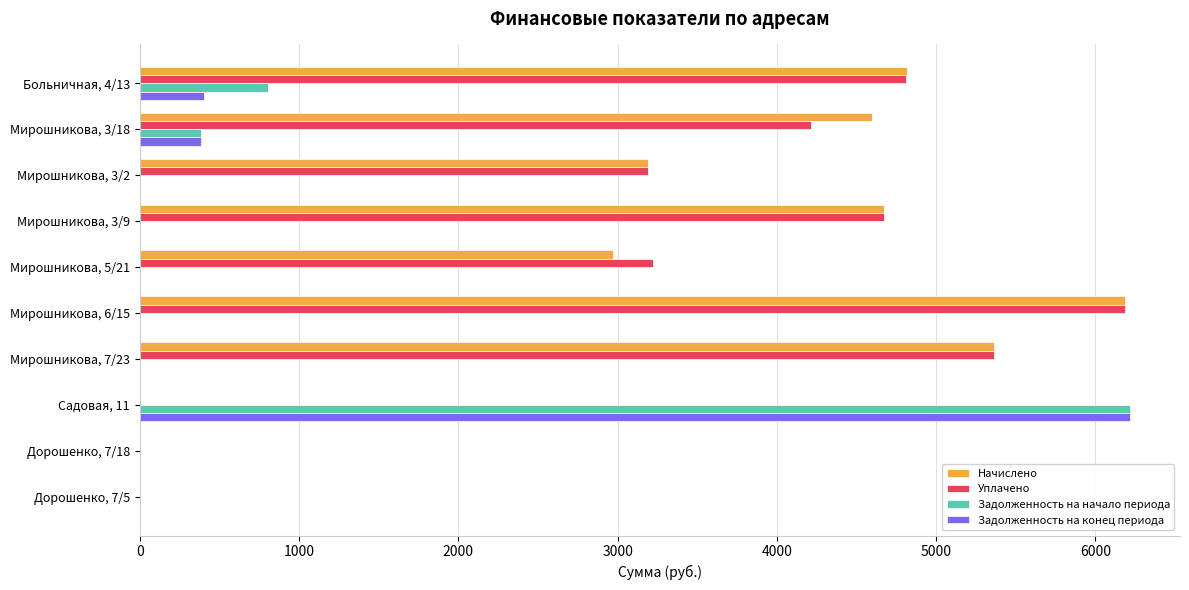

The value of Уплачено at Мирошникова, 3/2 is 5340.8. True or false?

False